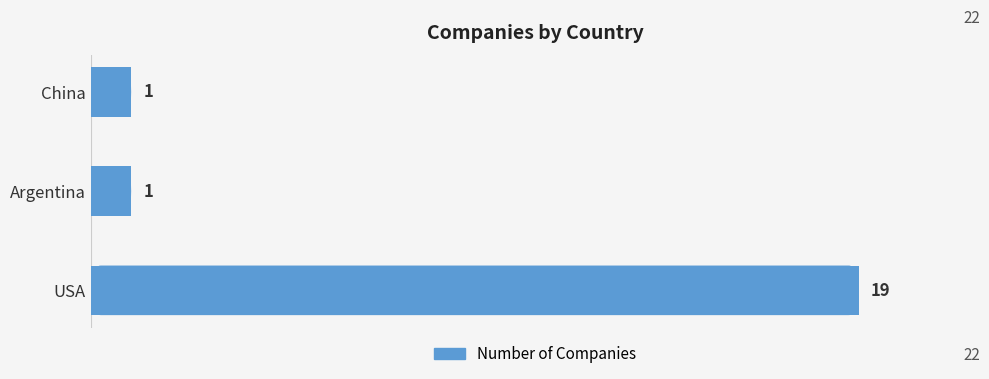

Does the chart contain any negative values?

No